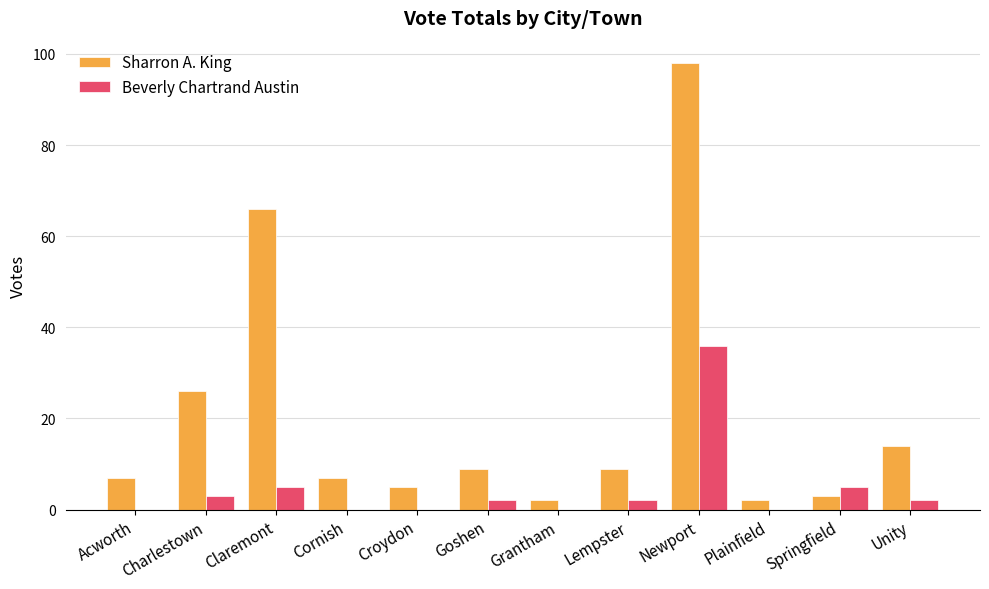

Is the value of Sharron A. King at Acworth greater than the value of Beverly Chartrand Austin at Unity?

Yes